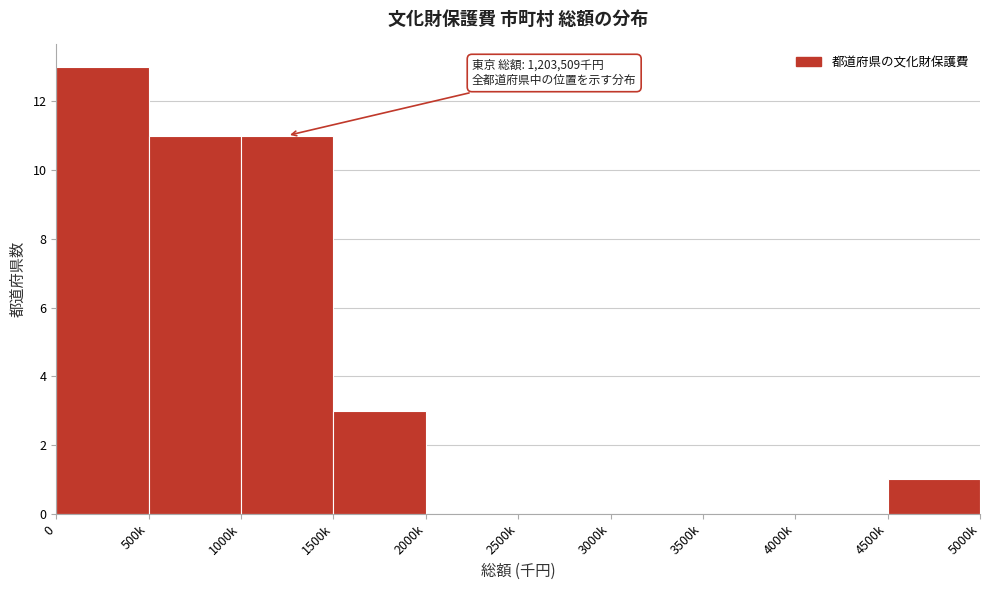

Reading left to right, what are all the values shown in this chart?

0=13	500k=11	1000k=11	1500k=3	2000k=0	2500k=0	3000k=0	3500k=0	4000k=0	4500k=1